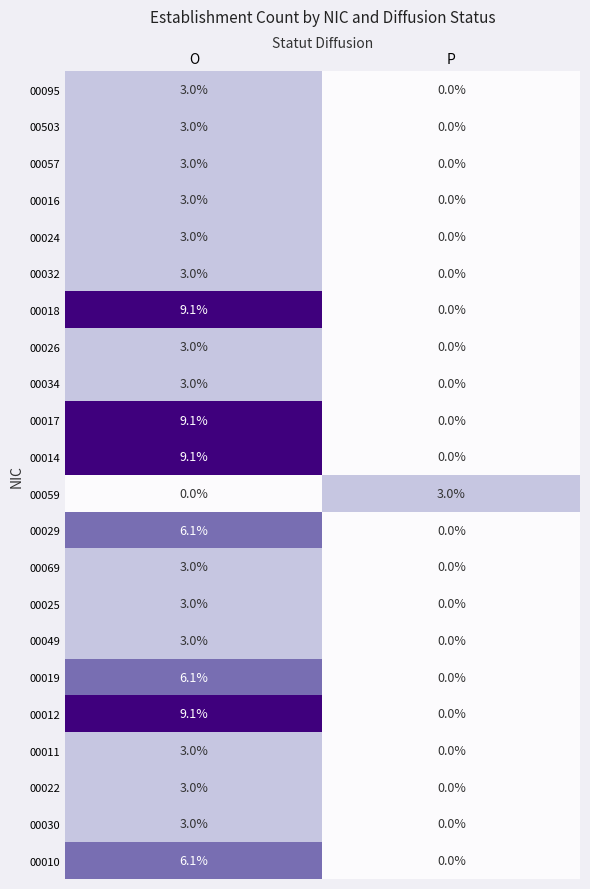

What is the sum of the 00017 values at O and P?

9.1